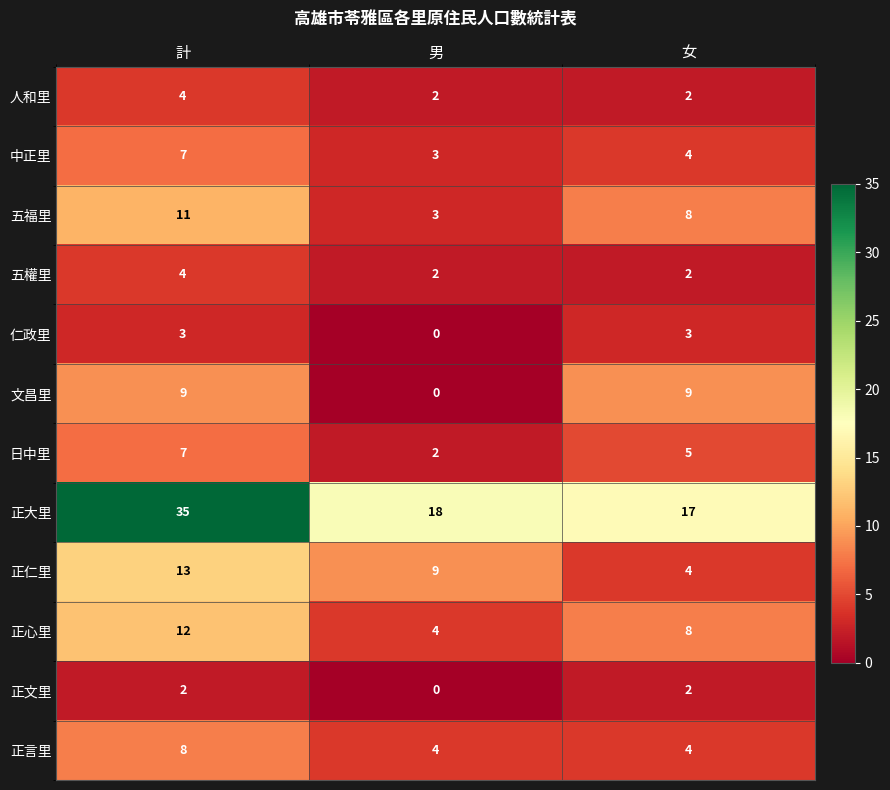

What is the maximum value shown in the chart?

35